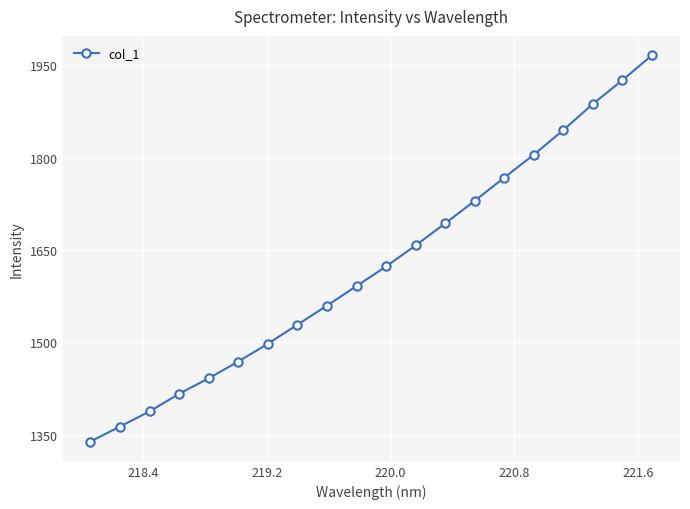

What is the value of the 15th point from the left?

1767.6